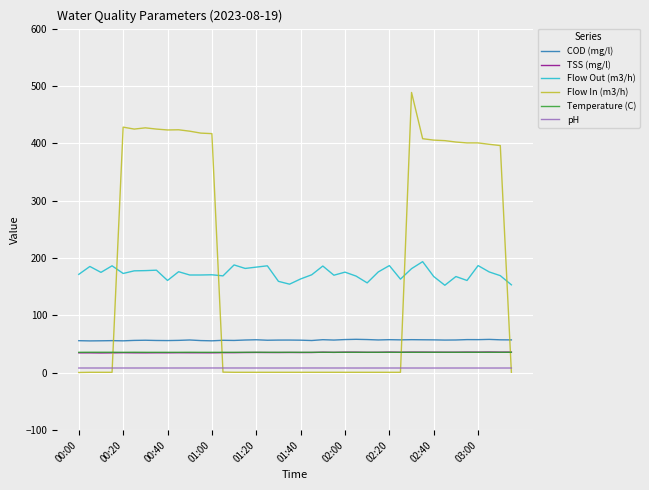

True or false: COD (mg/l) and Flow Out (m3/h) intersect in this chart.

False